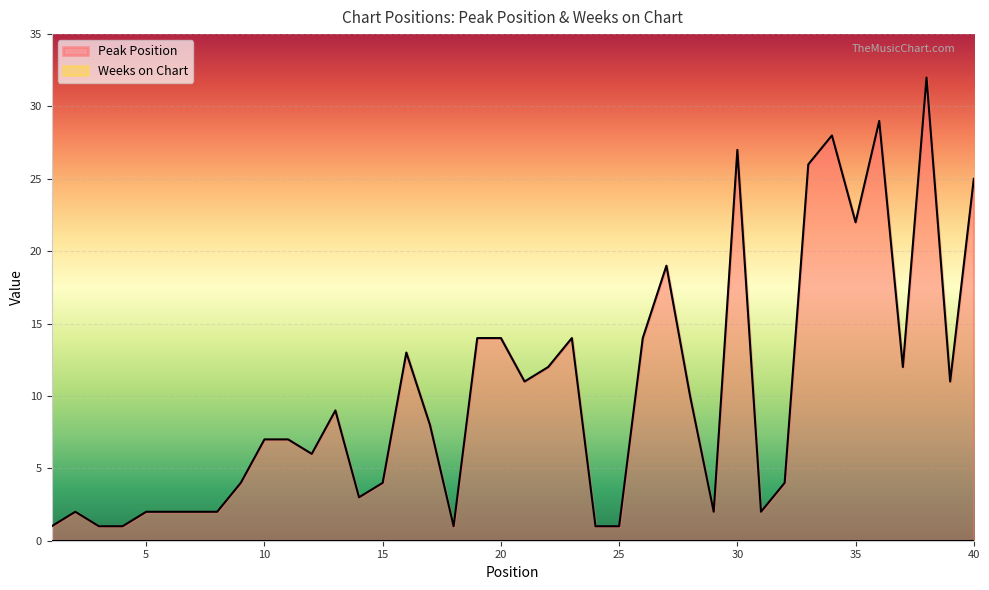

What is the difference between the maximum and minimum values?

31